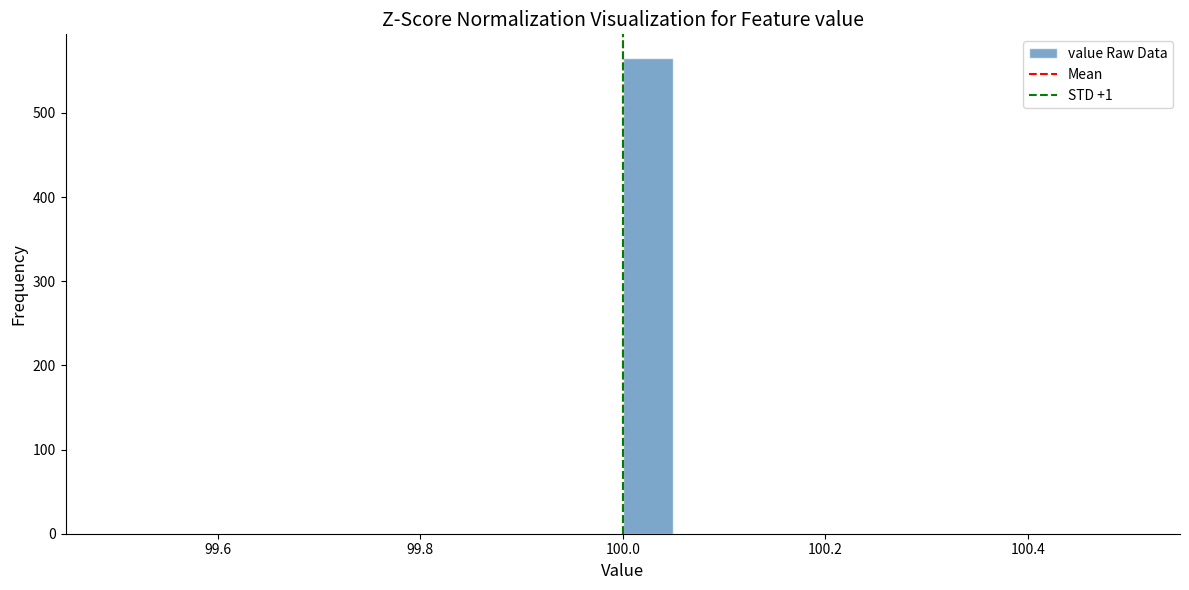

Read against the x-axis, roughly where is the centre of the tallest bar?

100.02